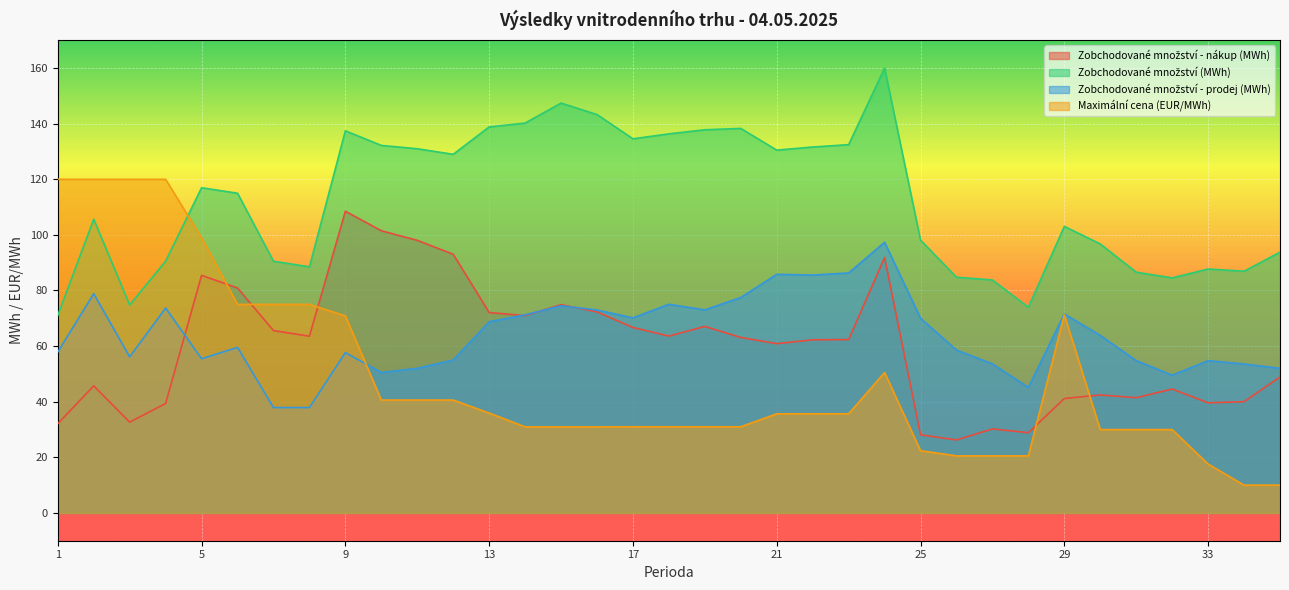

How many lines are shown in the chart?

4